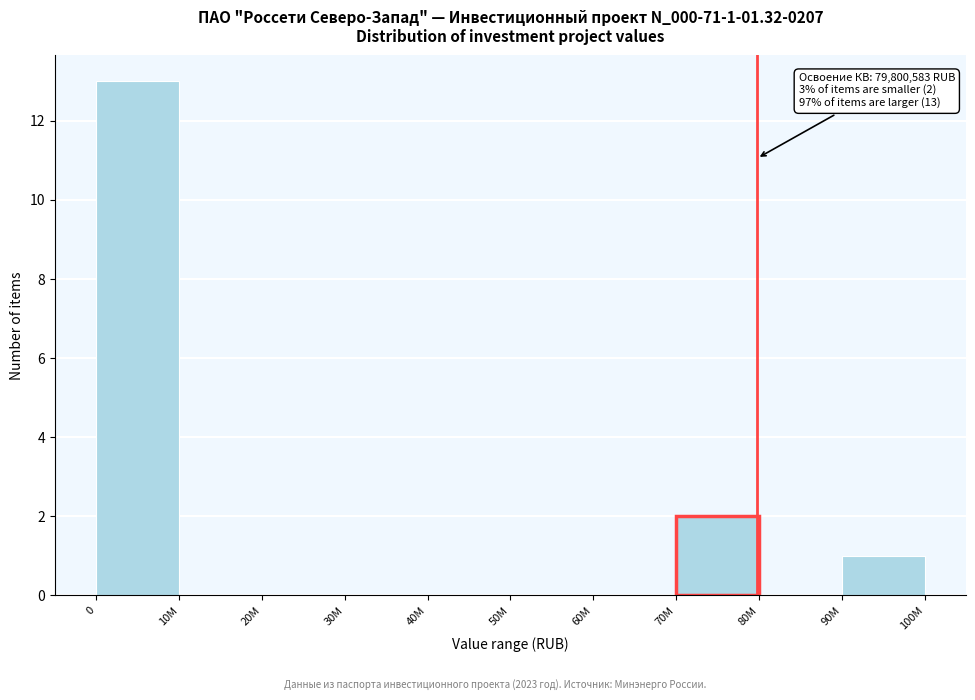

Reading right to left, list all the values displayed in this chart.

90M=1	80M=0	70M=2	60M=0	50M=0	40M=0	30M=0	20M=0	10M=0	0=13